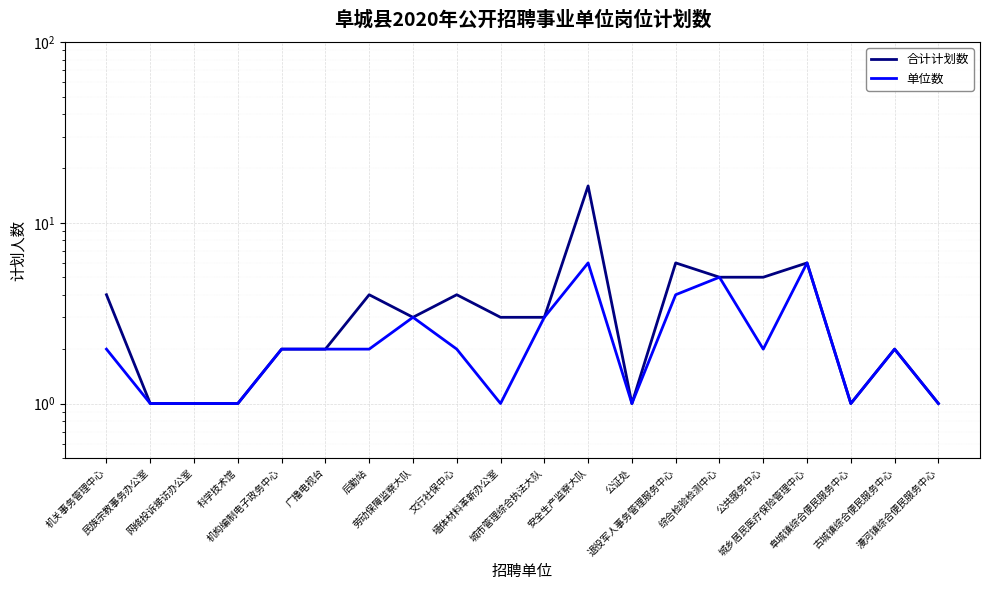

True or false: 单位数 and 合计计划数 intersect in this chart.

False